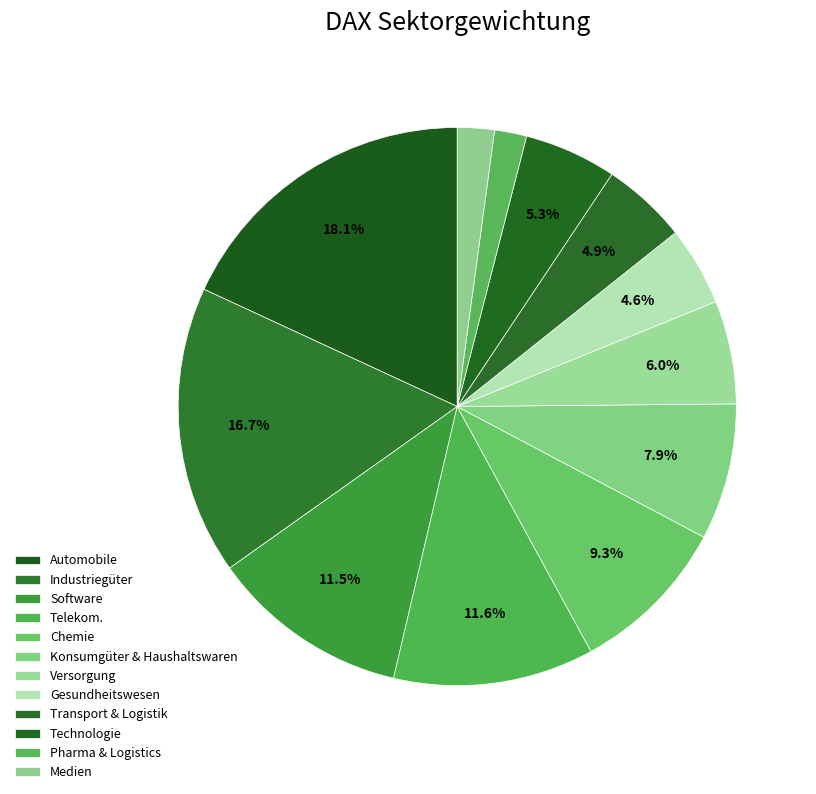

How many segments does this pie chart have?

12